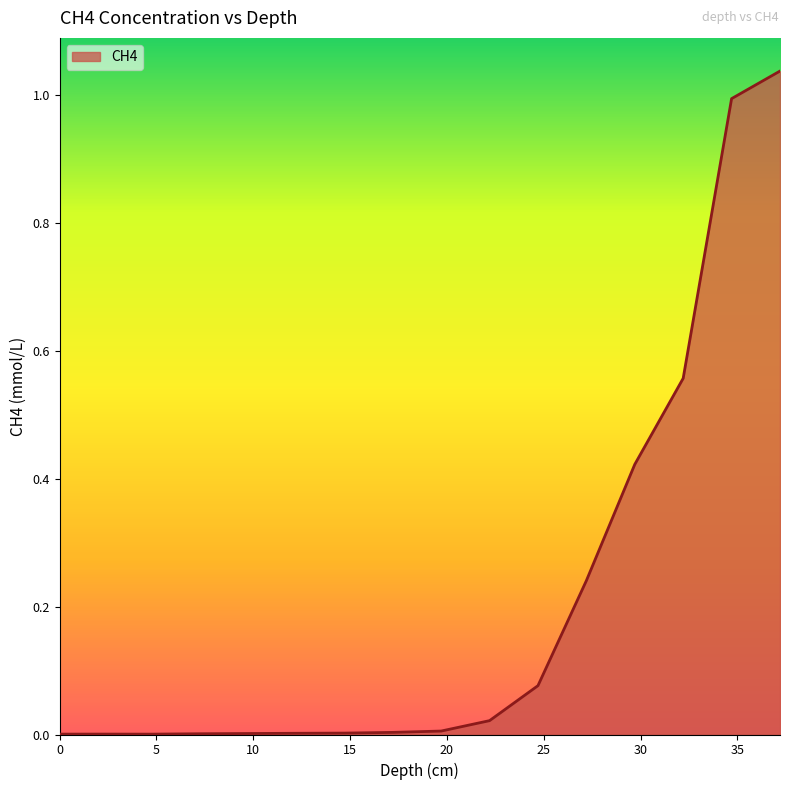

How many lines are shown in the chart?

1